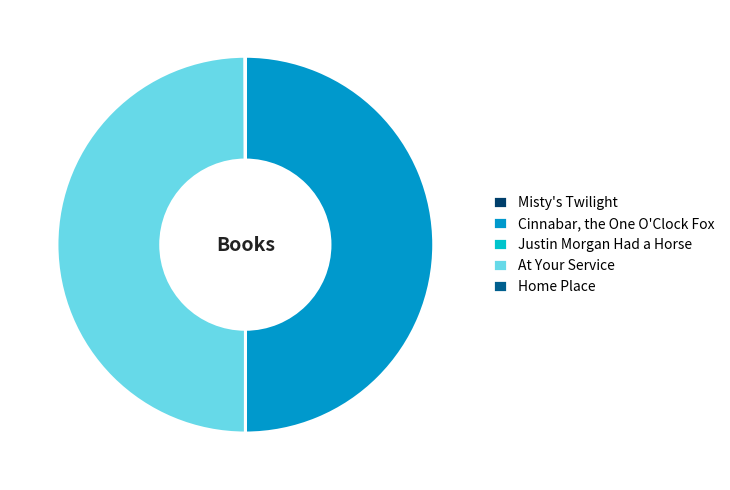

Is it true that At Your Service is 38% of the pie?

False